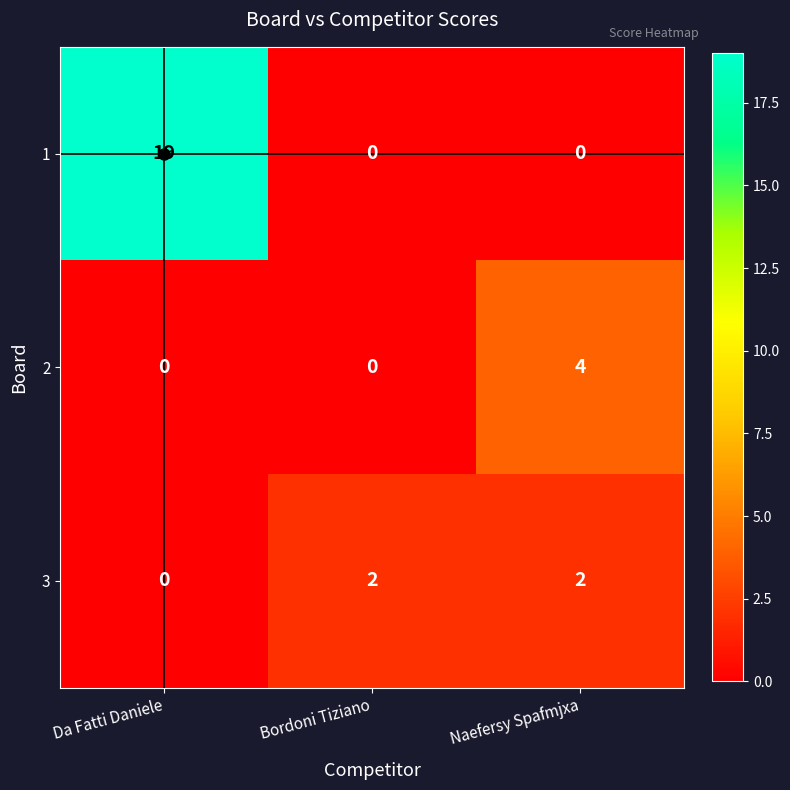

Which series has the largest total across all categories?

1